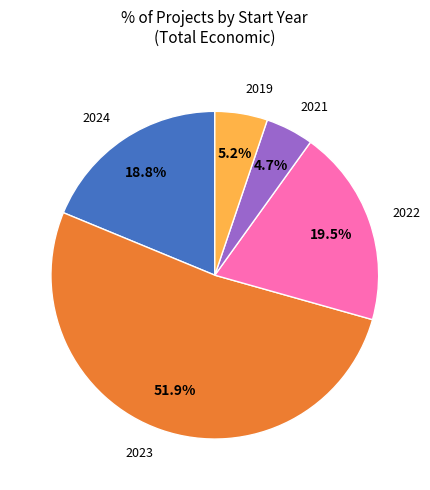

Does any single category account for the majority?

Yes